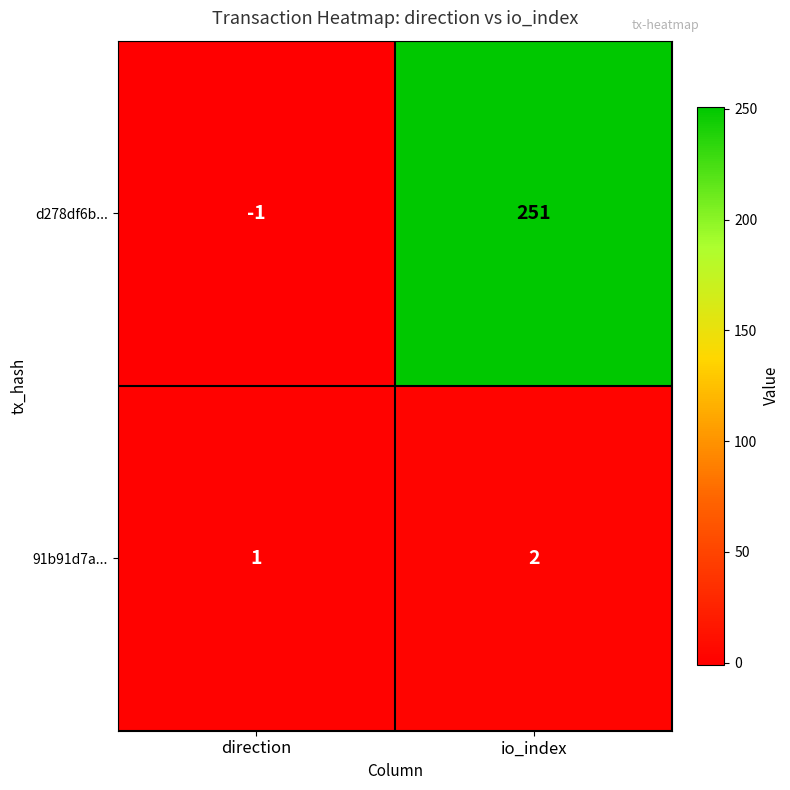

Reading left to right, extract all data points from this chart.

d278df6b...: -1	251
91b91d7a...: 1	2